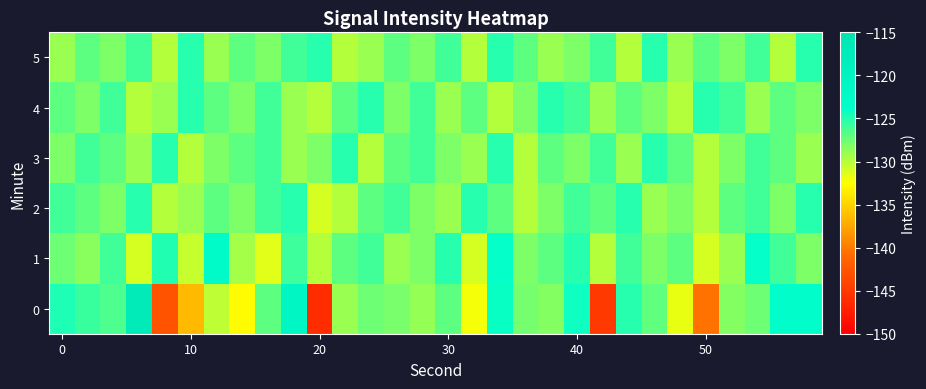

Reading left to right, list all the values displayed in this chart.

0: -124.8	-125.7	-126.4	-117.0	-142.8	-136.4	-130.2	-132.8	-127.0	-121.0	-146.1	-129.0	-127.5	-127.9	-128.9	-127.0	-132.2	-124.1	-127.8	-128.3	-124.3	-145.0	-125.1	-127.1	-131.7	-140.5	-128.4	-127.5	-123.5	-123.1
1: -127.6	-128.5	-126.0	-131.0	-125.0	-130.5	-122.4	-129.5	-131.5	-125.9	-130.0	-127.0	-126.0	-129.0	-128.0	-125.0	-131.0	-124.0	-128.0	-127.0	-125.0	-130.0	-126.0	-128.0	-127.0	-131.0	-129.0	-124.0	-126.0	-128.0
2: -126.0	-127.0	-128.0	-125.0	-130.0	-129.0	-127.0	-128.0	-126.0	-125.0	-131.0	-130.0	-127.0	-126.0	-128.0	-129.0	-125.0	-127.0	-130.0	-128.0	-126.0	-127.0	-125.0	-129.0	-128.0	-130.0	-127.0	-126.0	-128.0	-125.0
3: -128.0	-126.0	-127.0	-129.0	-125.0	-130.0	-128.0	-127.0	-126.0	-129.0	-128.0	-125.0	-130.0	-127.0	-126.0	-128.0	-129.0	-125.0	-130.0	-127.0	-128.0	-126.0	-129.0	-125.0	-127.0	-130.0	-128.0	-126.0	-127.0	-129.0
4: -127.0	-128.0	-126.0	-130.0	-129.0	-125.0	-127.0	-128.0	-126.0	-129.0	-130.0	-127.0	-125.0	-128.0	-126.0	-129.0	-127.0	-130.0	-128.0	-125.0	-126.0	-129.0	-127.0	-128.0	-130.0	-125.0	-126.0	-129.0	-127.0	-128.0
5: -129.0	-127.0	-128.0	-126.0	-130.0	-125.0	-129.0	-127.0	-128.0	-126.0	-125.0	-130.0	-129.0	-127.0	-128.0	-126.0	-130.0	-125.0	-127.0	-129.0	-128.0	-126.0	-130.0	-125.0	-129.0	-127.0	-128.0	-126.0	-130.0	-125.0